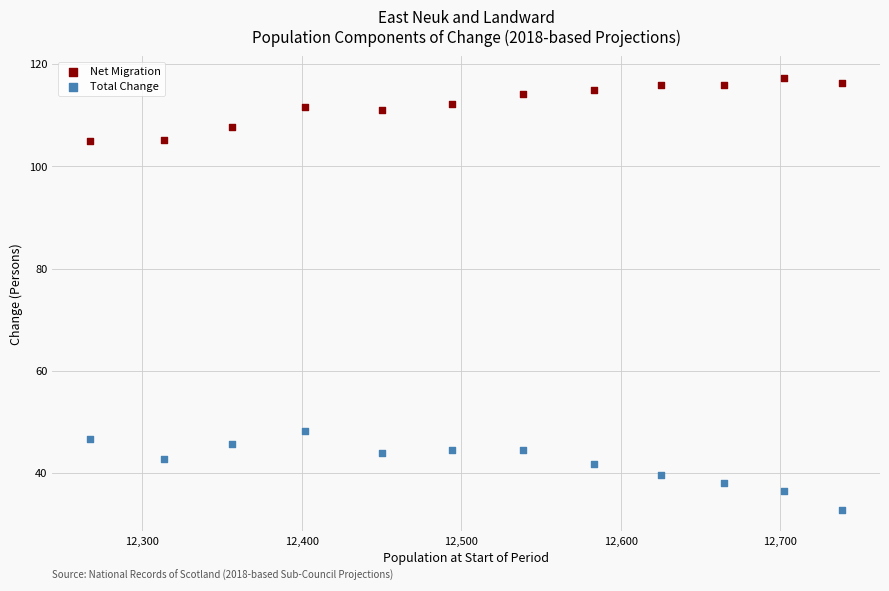

Which series contains the lowest Y value?

Total Change